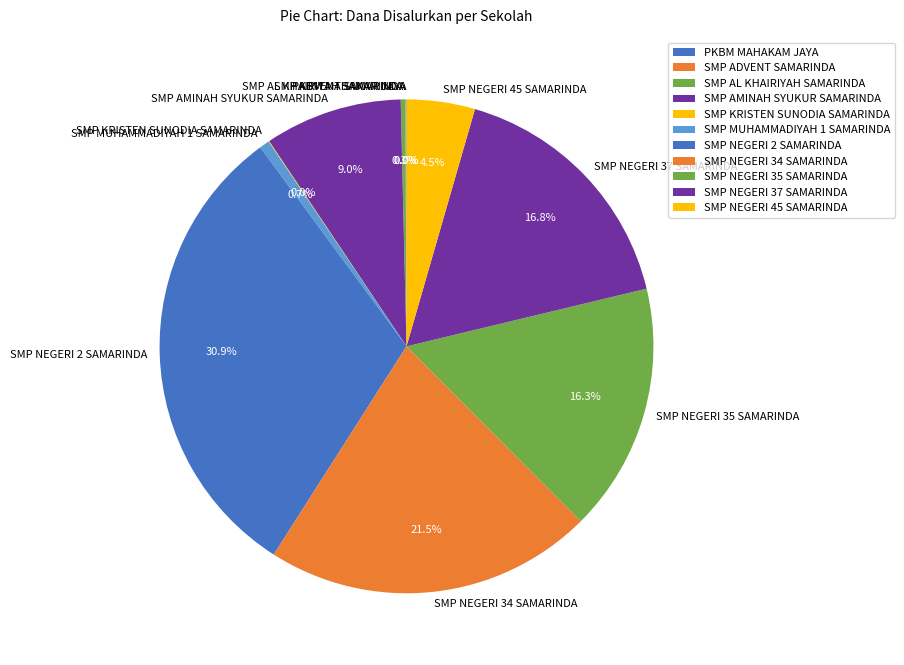

Does SMP AMINAH SYUKUR SAMARINDA represent more than half of the total?

No